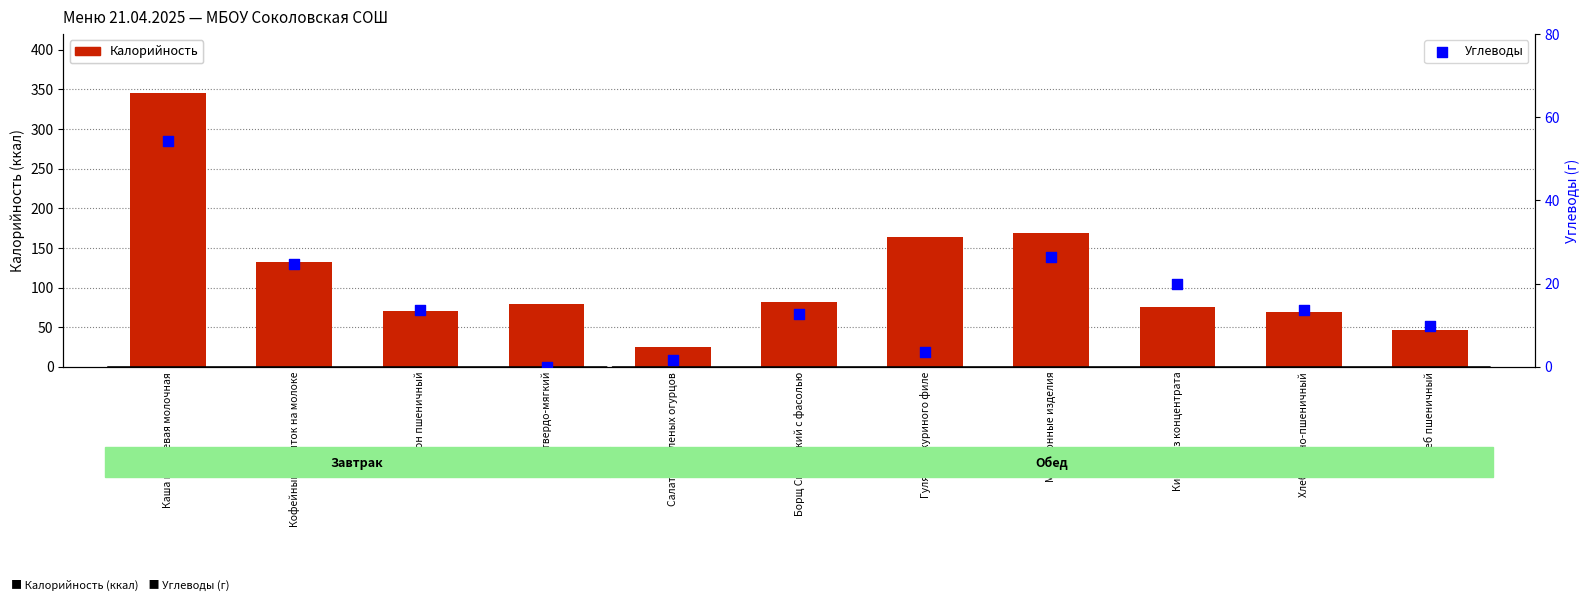

At which category is the sum across all series the highest?

Каша гречневая молочная